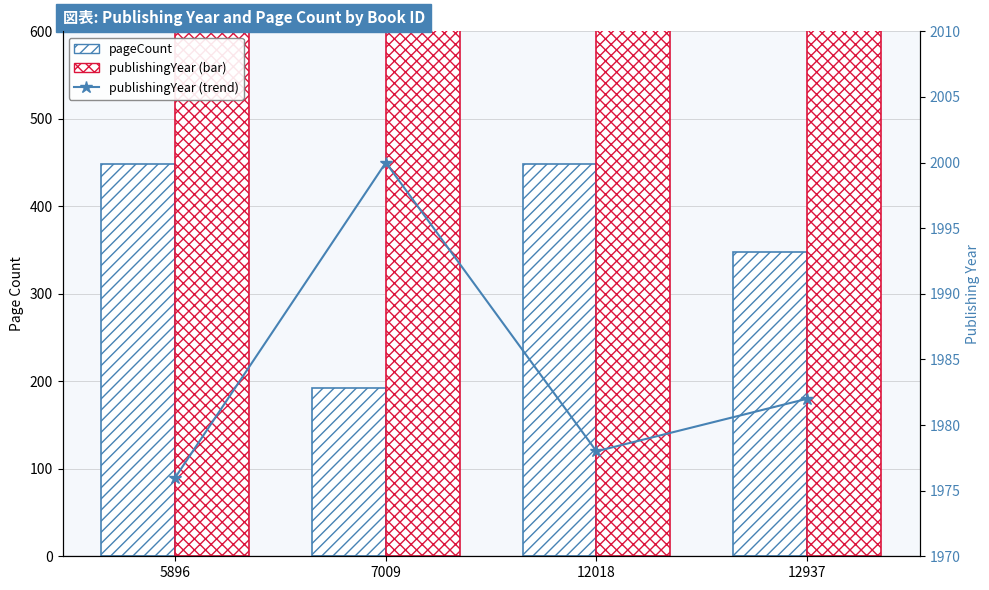

Rank the series at 7009 from highest to lowest value.

publishingYear (right), publishingYear (line), pageCount